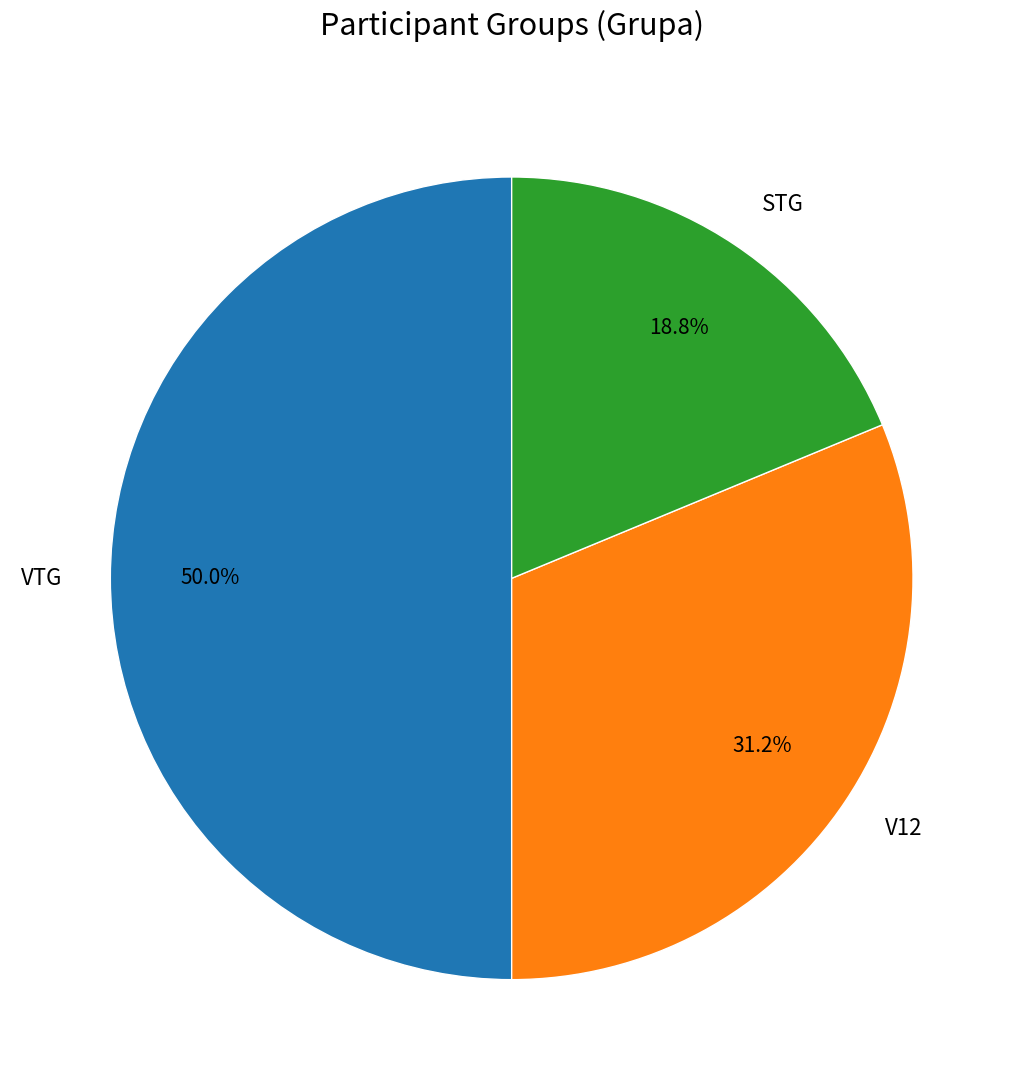

Between STG and VTG, which is larger?

VTG